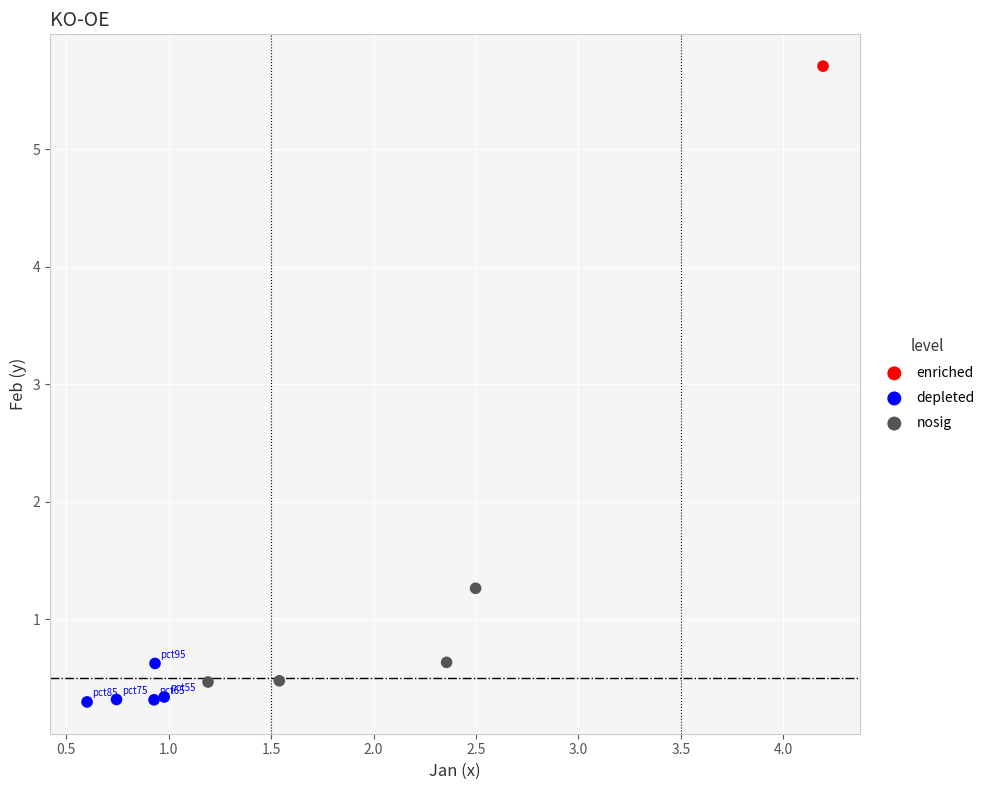

What are all the series names shown in the legend?

enriched, depleted, nosig